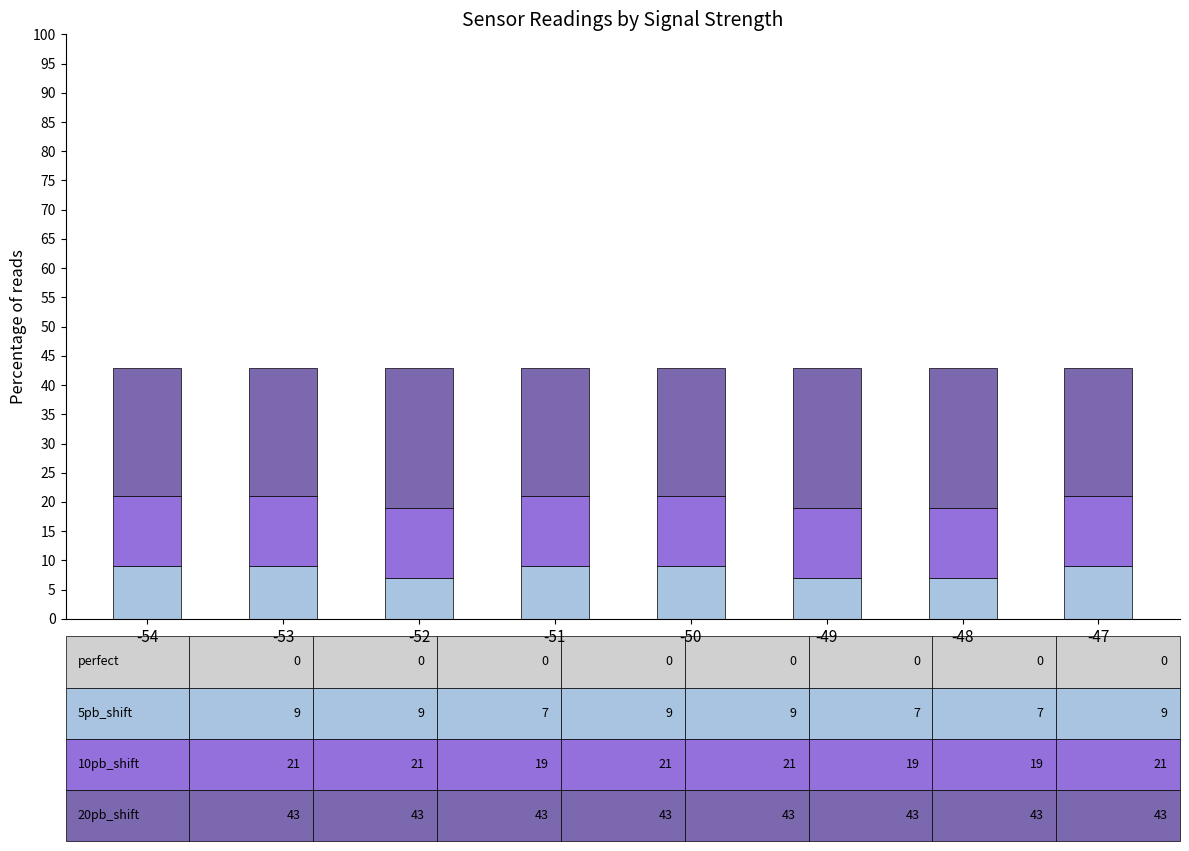

What is the total value across all series at -53?

43